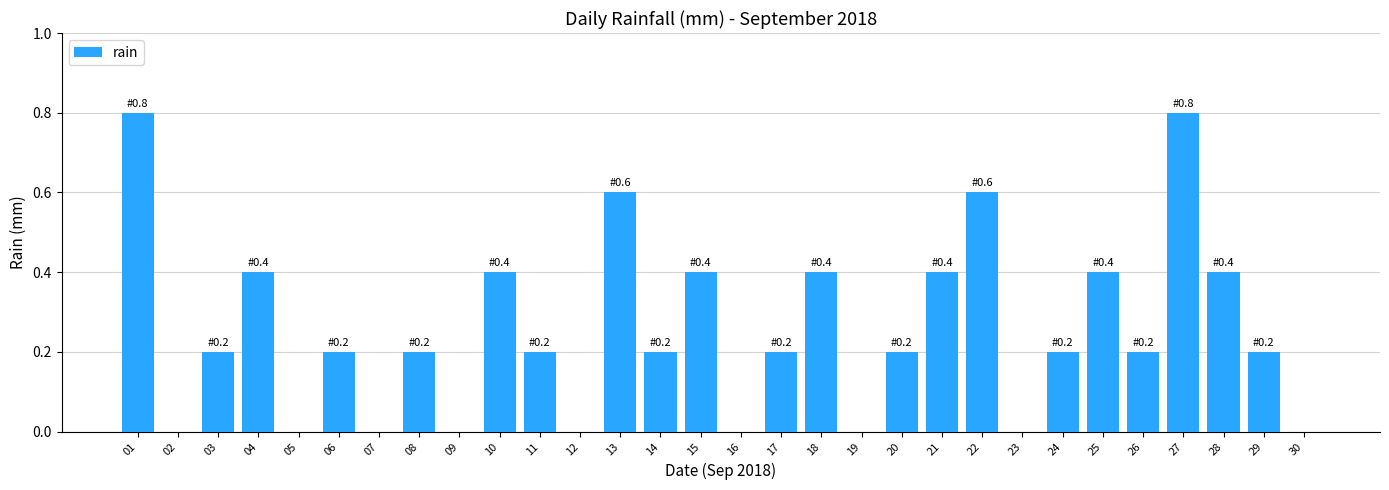

What is the maximum value shown in the chart?

0.8